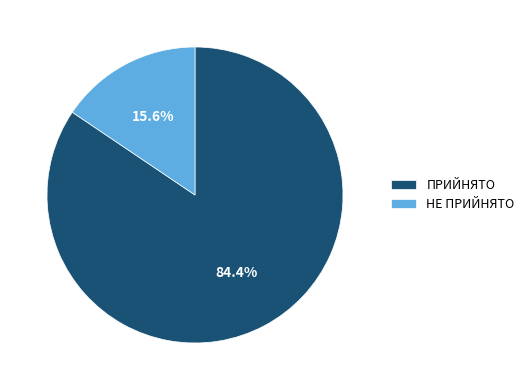

Between ПРИЙНЯТО and НЕ ПРИЙНЯТО, which is larger?

ПРИЙНЯТО